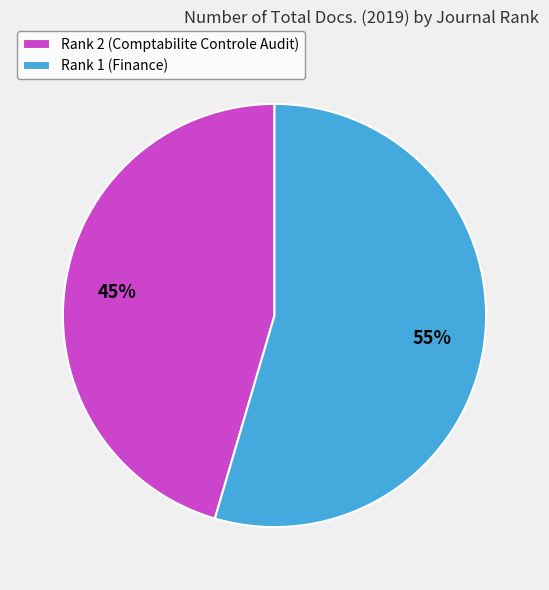

How many slices are in this pie chart?

2